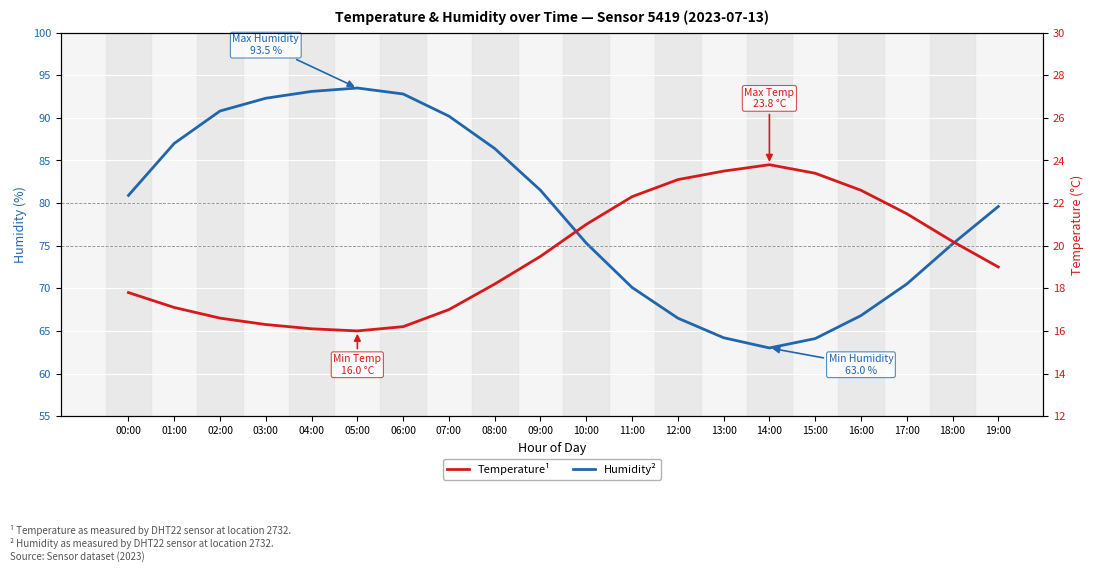

What is the difference between the maximum and minimum values in the Humidity² series?

30.5